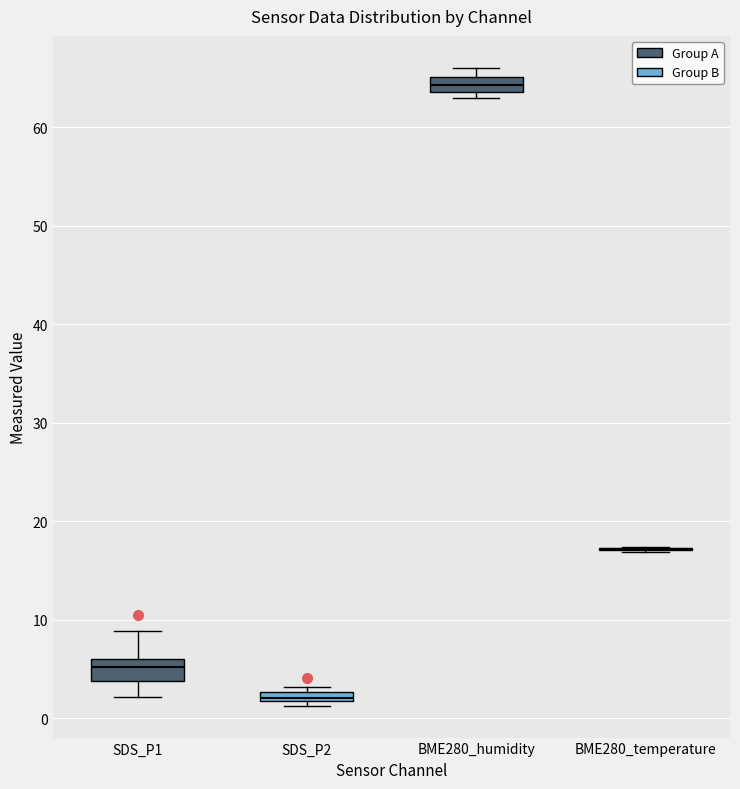

Where is the lower edge of the box for SDS_P1 on the y-axis? The values are not printed on the chart, so give them approximately, as read against the axis.

4